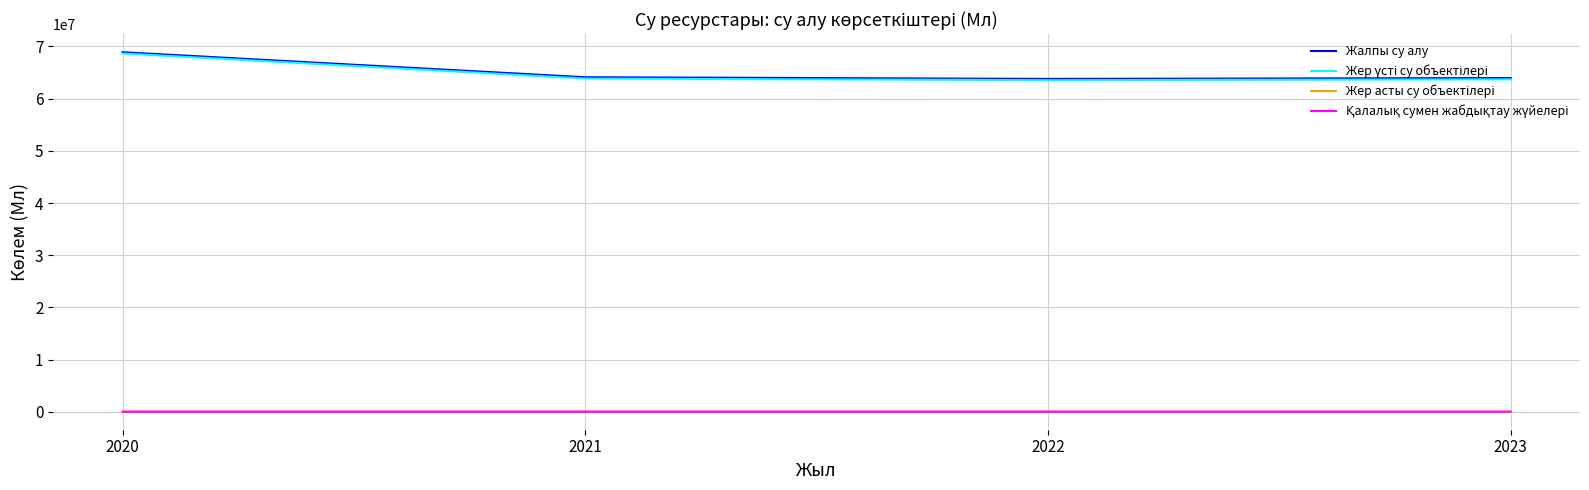

At which category is the sum across all series the highest?

2020